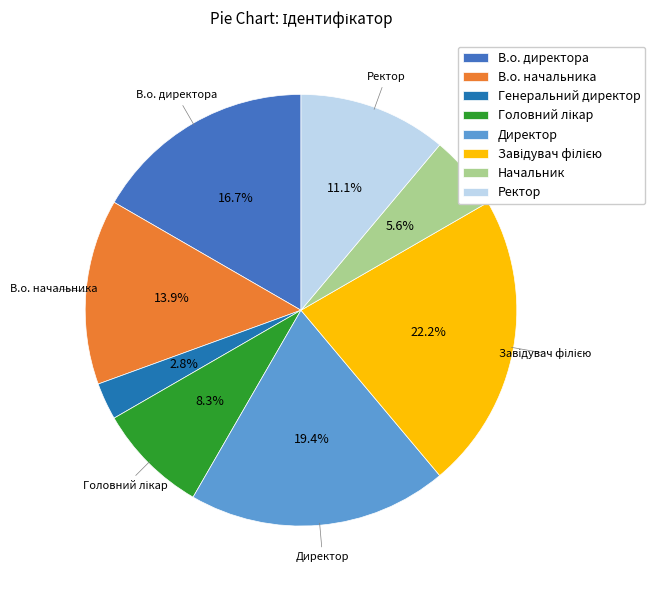

To the nearest percent, what is the difference between the largest and smallest slice percentages?

19%